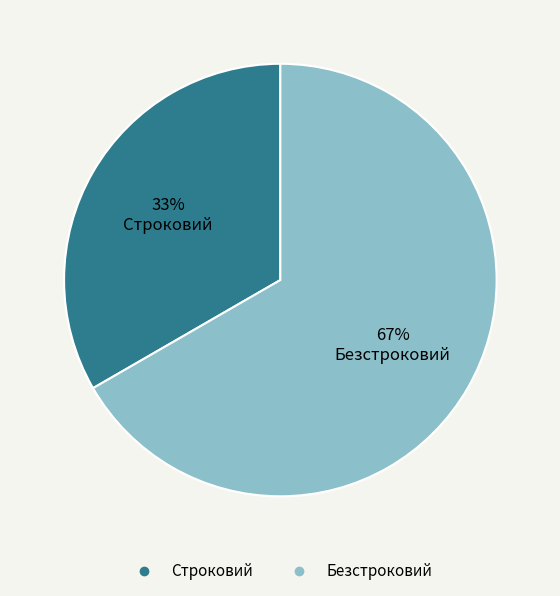

Which category has the biggest portion of the pie?

Безстроковий